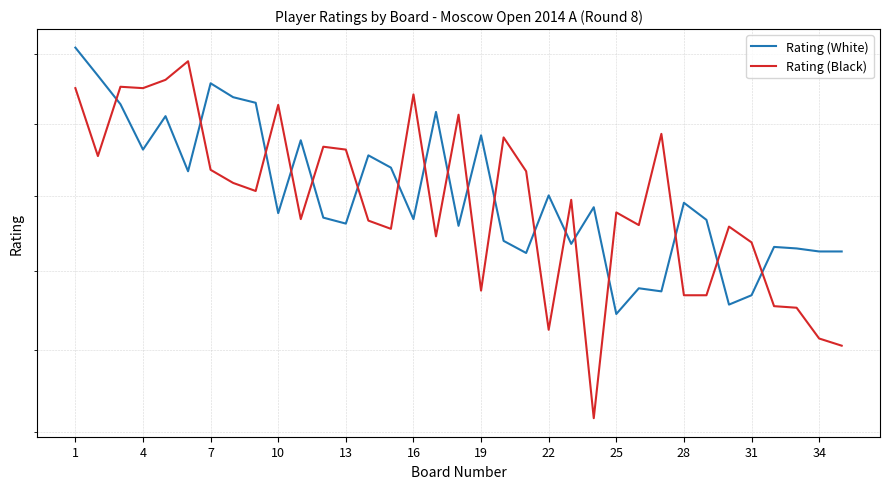

Where does the Rating (White) series first go above 2477?

1